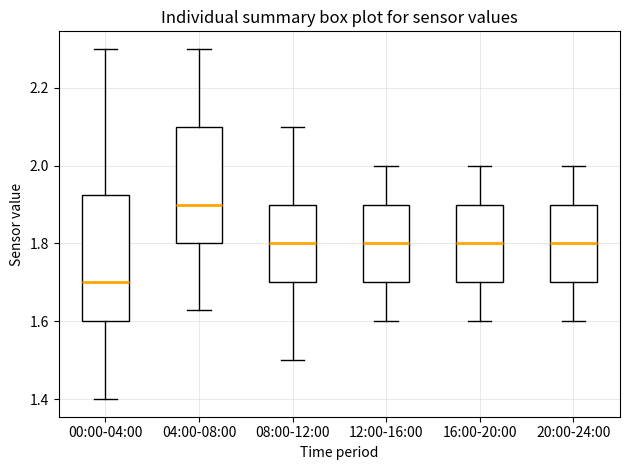

Where is the lower edge of the box for 08:00-12:00 on the y-axis? The values are not printed on the chart, so give them approximately, as read against the axis.

1.70